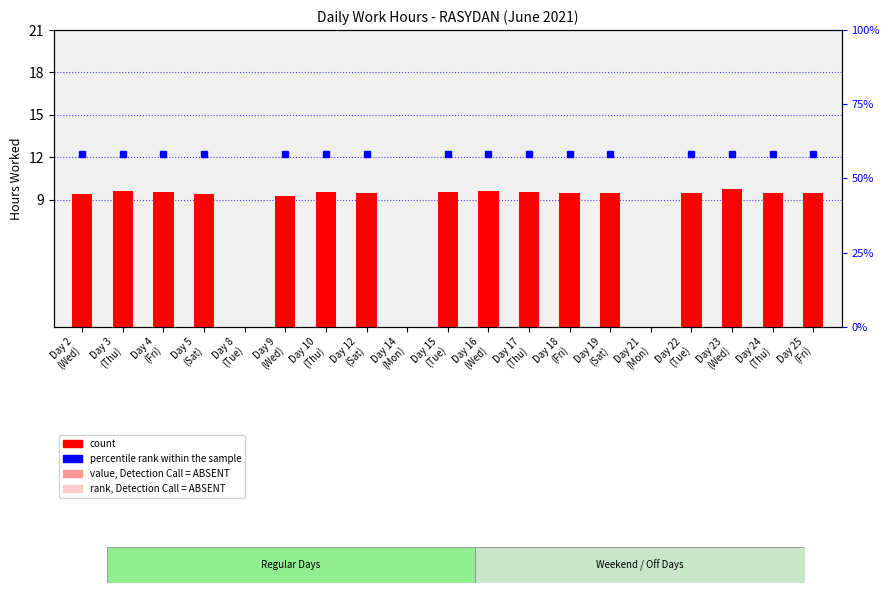

Reading left to right, extract all data points from this chart.

Day 2
(Wed)=9.4	Day 3
(Thu)=9.6	Day 4
(Fri)=9.5	Day 5
(Sat)=9.4	Day 8
(Tue)=0.0	Day 9
(Wed)=9.2	Day 10
(Thu)=9.6	Day 12
(Sat)=9.5	Day 14
(Mon)=0.0	Day 15
(Tue)=9.5	Day 16
(Wed)=9.6	Day 17
(Thu)=9.5	Day 18
(Fri)=9.5	Day 19
(Sat)=9.4	Day 21
(Mon)=0.0	Day 22
(Tue)=9.4	Day 23
(Wed)=9.8	Day 24
(Thu)=9.5	Day 25
(Fri)=9.4